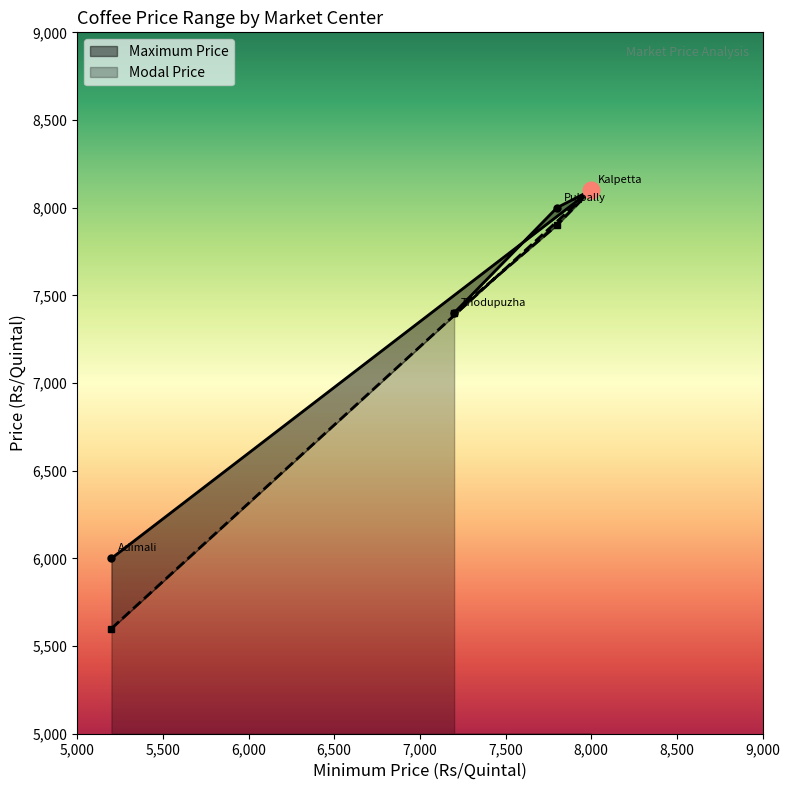

Rank the series by their maximum value, from highest to lowest.

Maximum Price, Modal Price